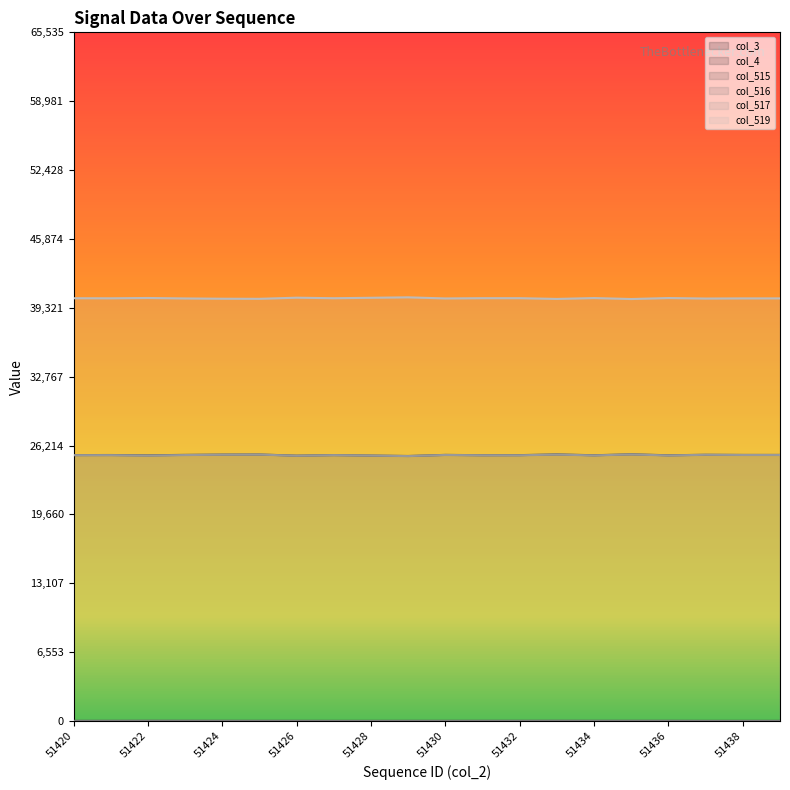

In col_519, how many points are higher than both neighbors (excluding endpoints)?

5